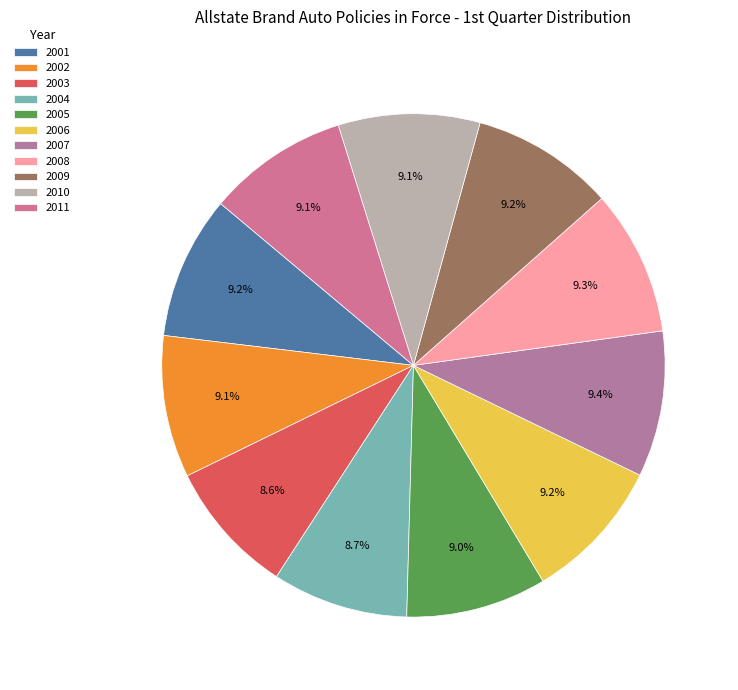

To the nearest percent, what percentage of the pie is 2006?

9%